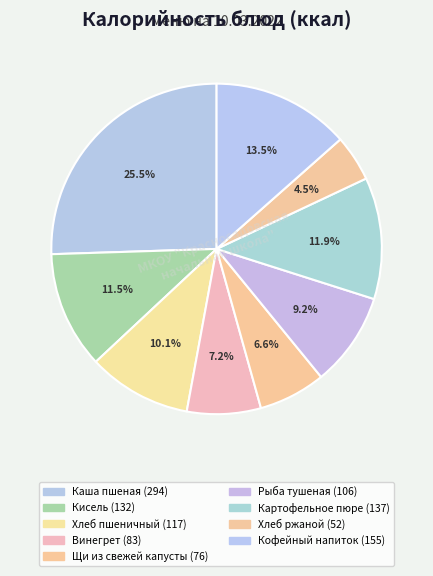

How many slices are in this pie chart?

9